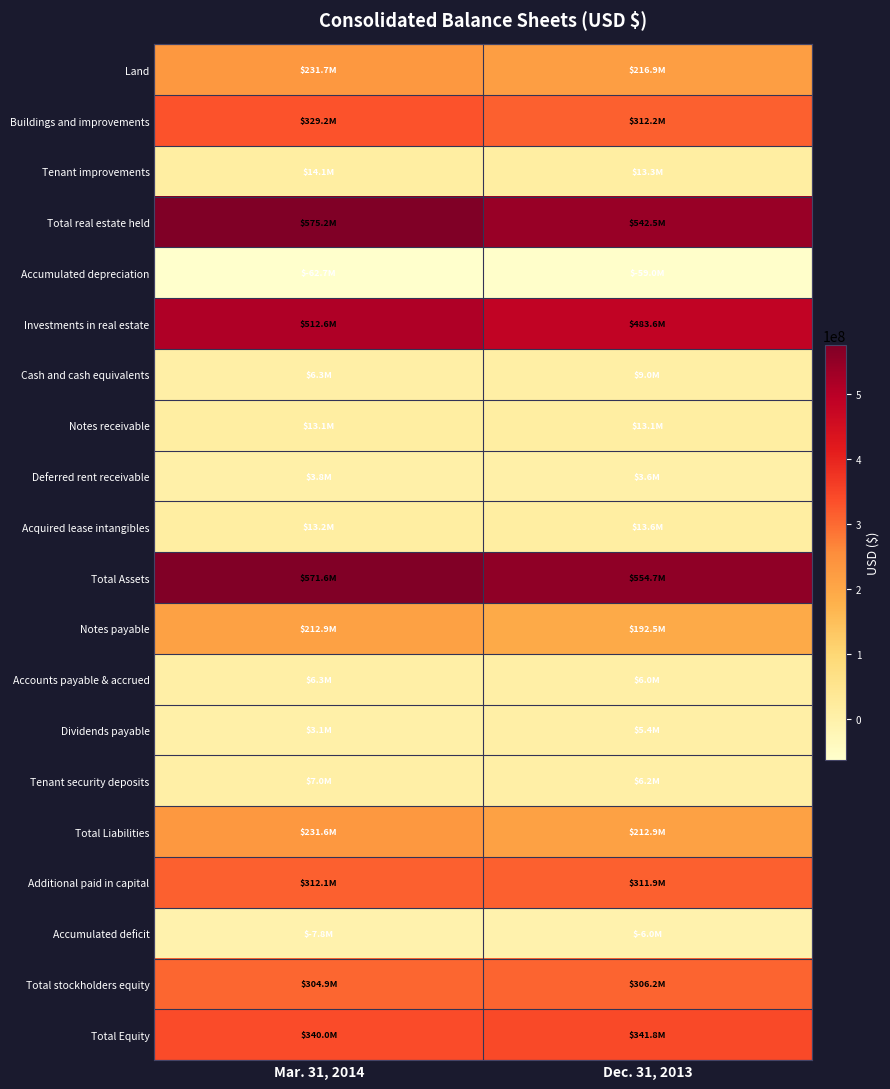

Between Mar. 31, 2014 and Dec. 31, 2013, which series saw the biggest shift?

Total real estate held